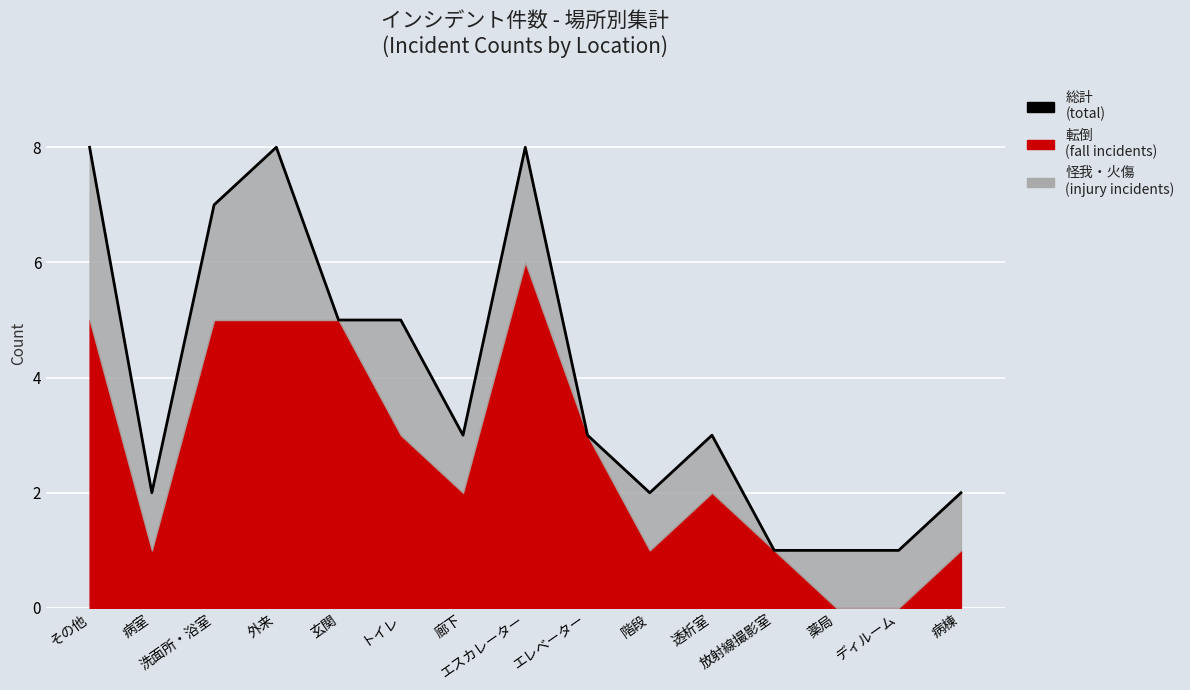

What is the difference between the second highest and second lowest values?

7